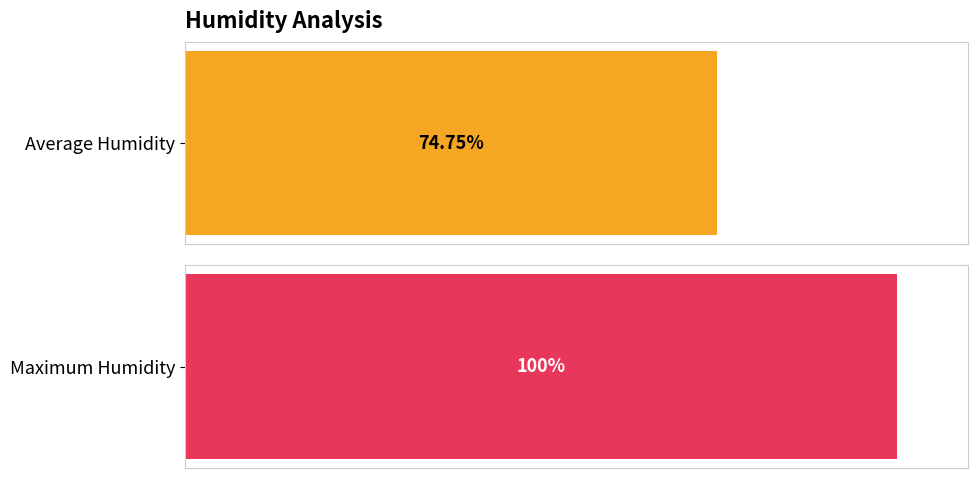

Rank the series by their average value, from highest to lowest.

Maximum Humidity, Average Humidity